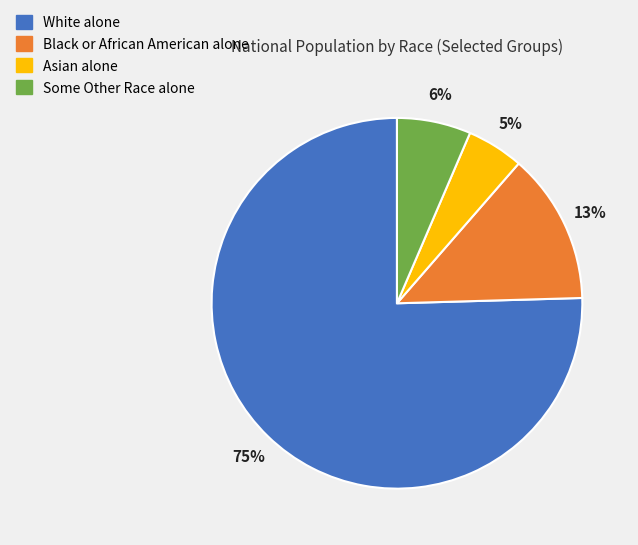

Which slice is the largest?

White alone